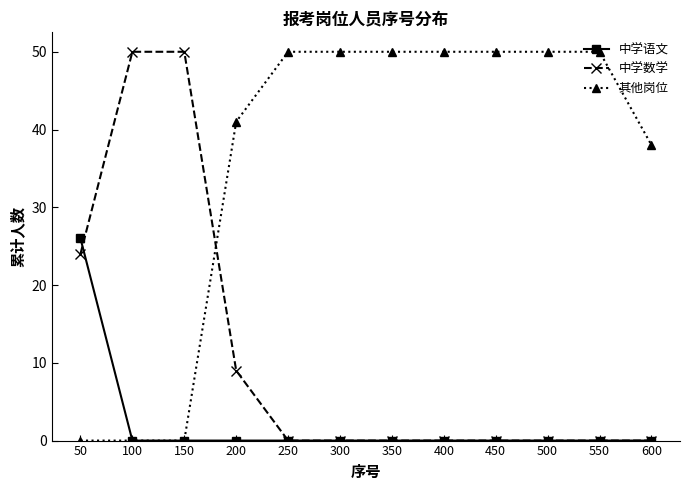

Is it true that 其他岗位 equals 20 at 200?

False